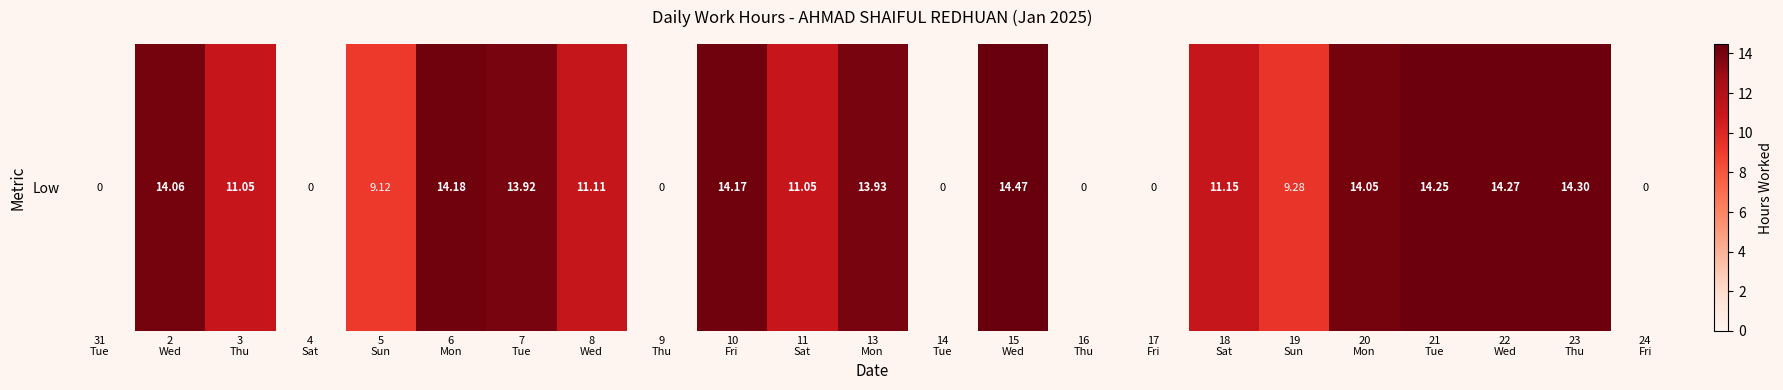

What is the difference between the values at 6
Mon and 18
Sat?

3.0